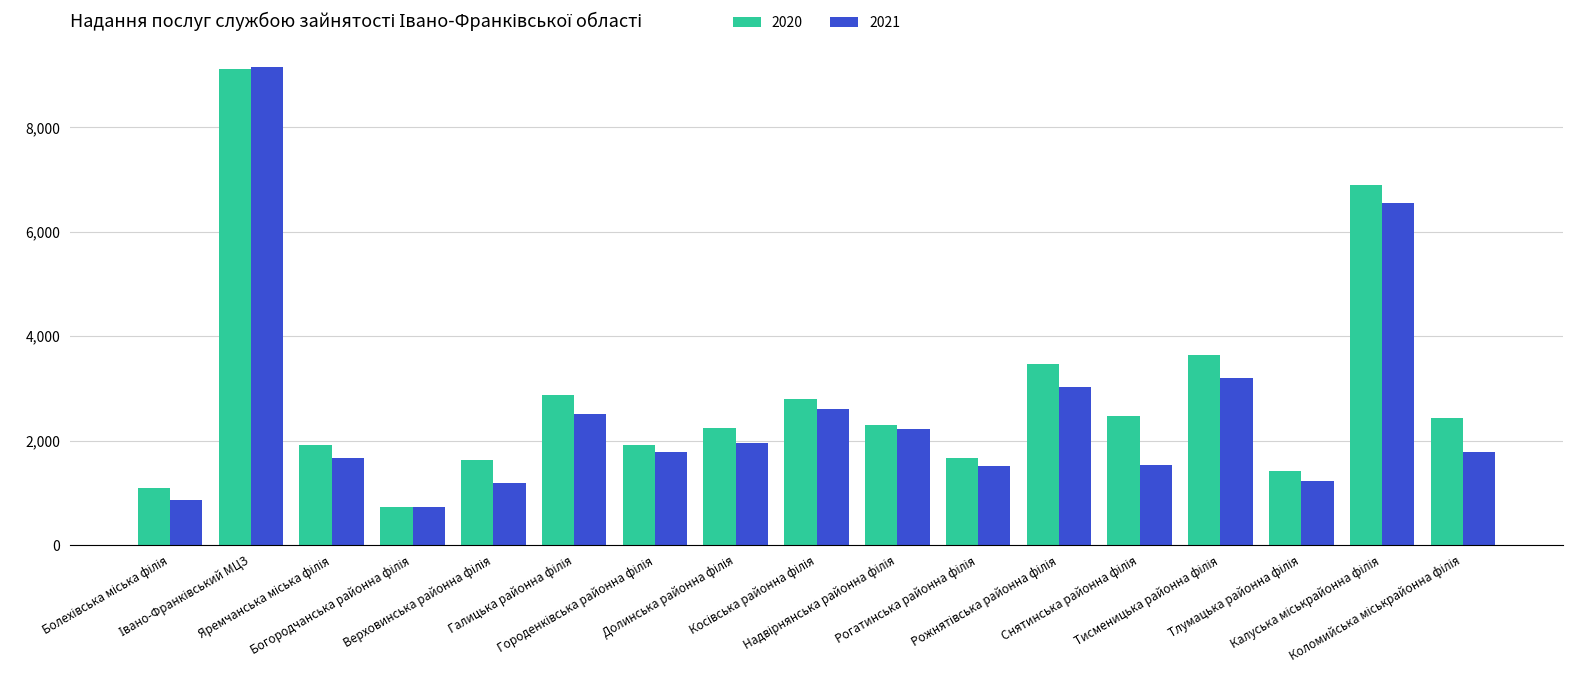

The value of 2020 at Рожнятівська районна філія is 2125. True or false?

False